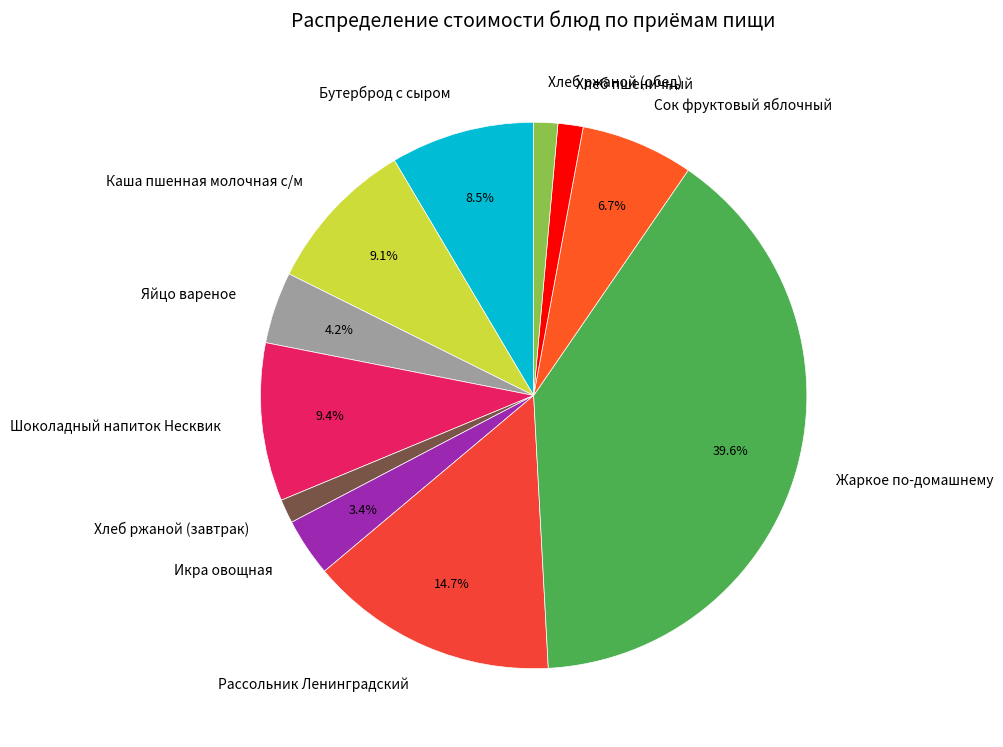

To the nearest percent, what is the combined percentage of Хлеб ржаной (завтрак) and Сок фруктовый яблочный?

8%